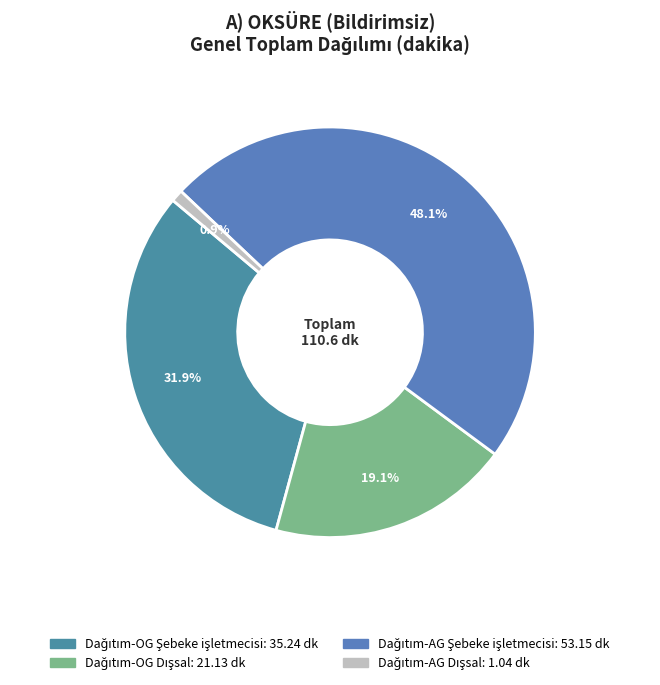

Count the number of slices in the pie.

4